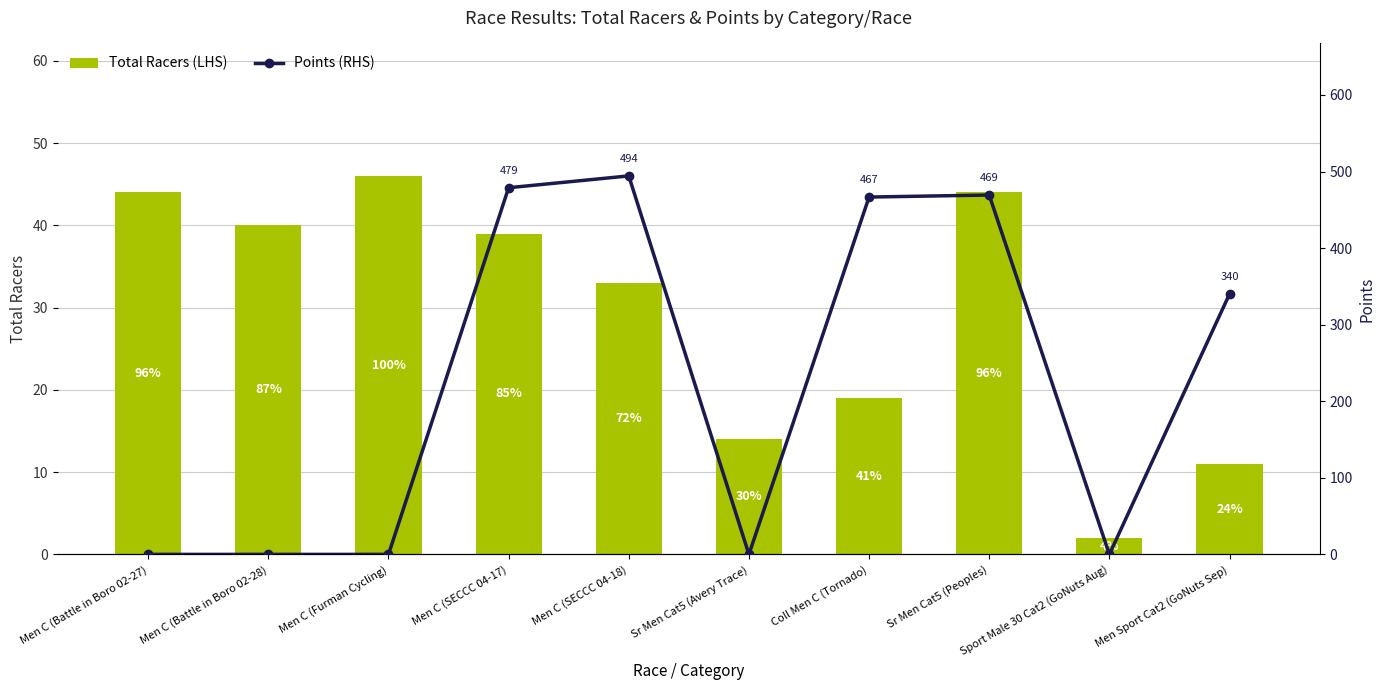

The value of Total Racers (LHS) at Coll Men C (Tornado) is 12.3. True or false?

False